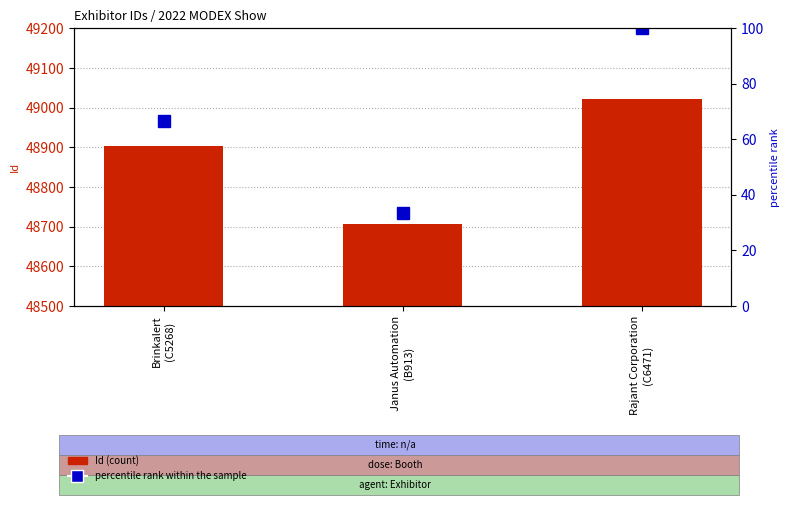

What is the approximate value of Id at Janus Automation
(B913)?

48707.0